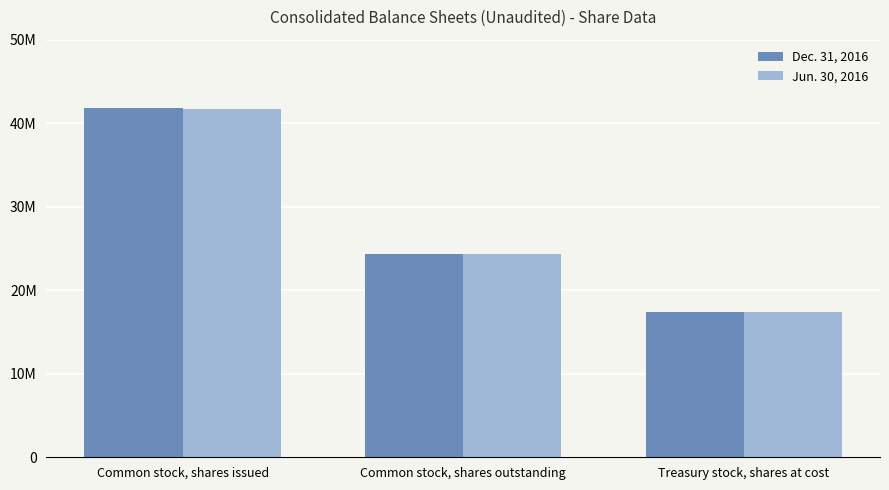

What are all the series names shown in the legend?

Dec. 31, 2016, Jun. 30, 2016